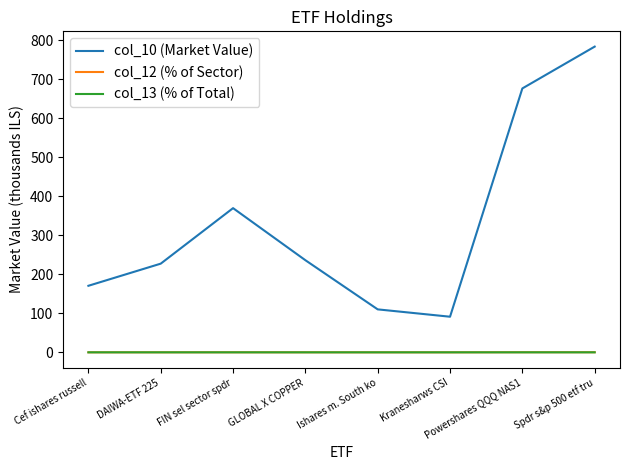

True or false: col_12 (% of Sector) and col_13 (% of Total) intersect in this chart.

False